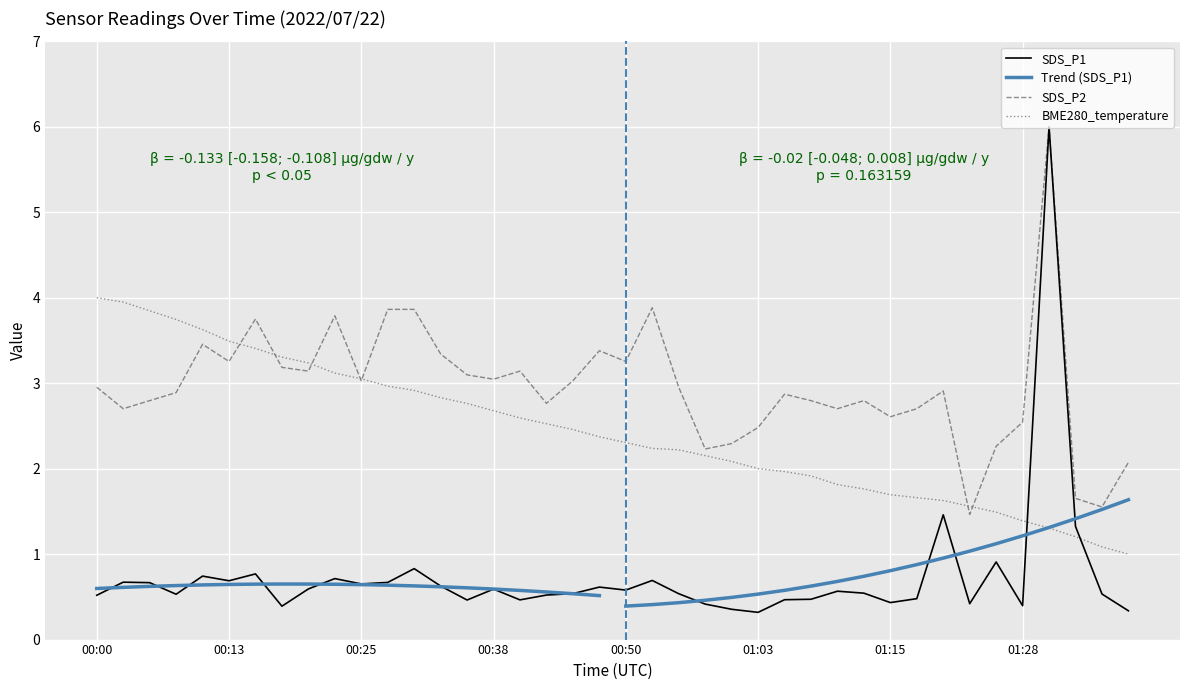

Where is BME280_temperature nearest to the value 2?

01:03